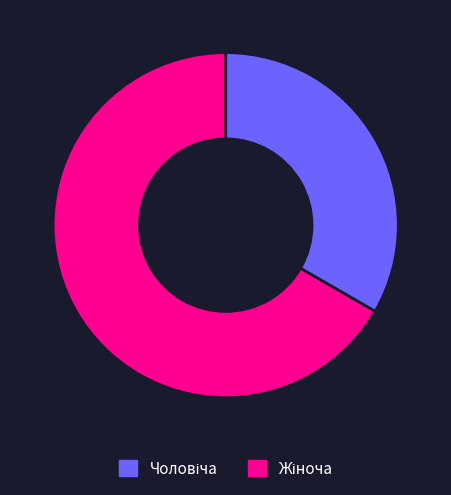

Do Жіноча and Чоловіча together represent more than half of the pie?

Yes